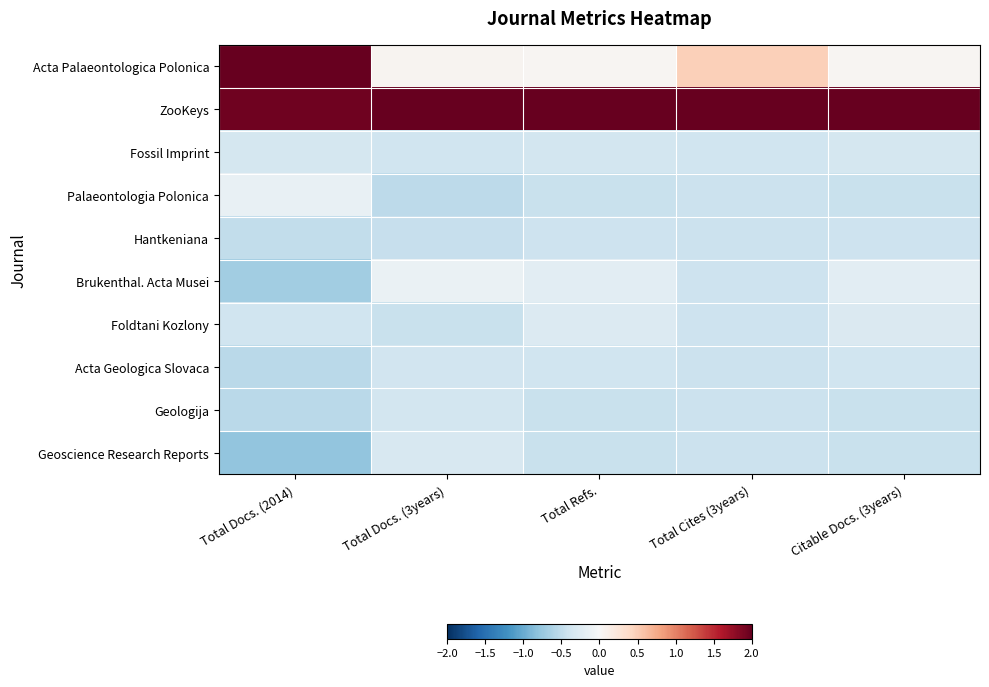

At which category is the sum across all series the highest?

Citable Docs. (3years)